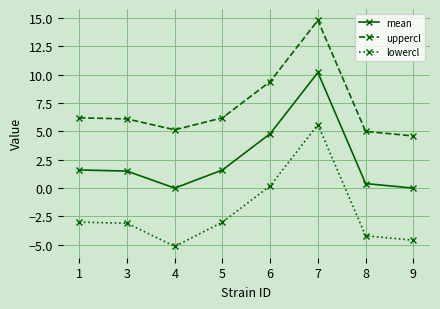

Rank the series by their average value, from highest to lowest.

uppercl, mean, lowercl